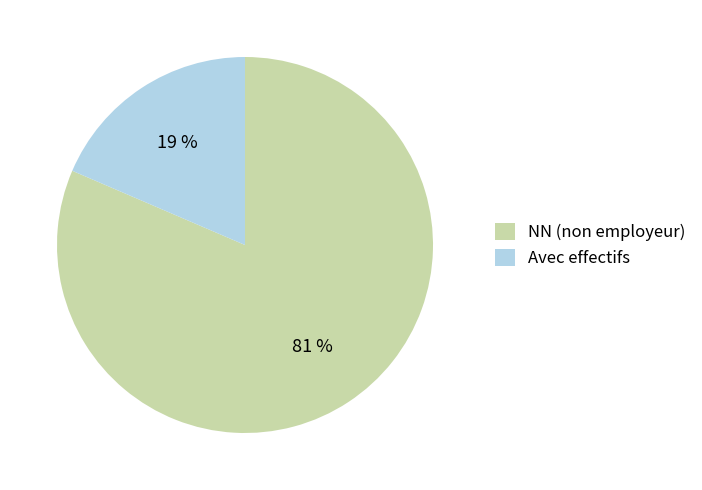

What percentage is the Avec effectifs slice, to the nearest percent?

19%